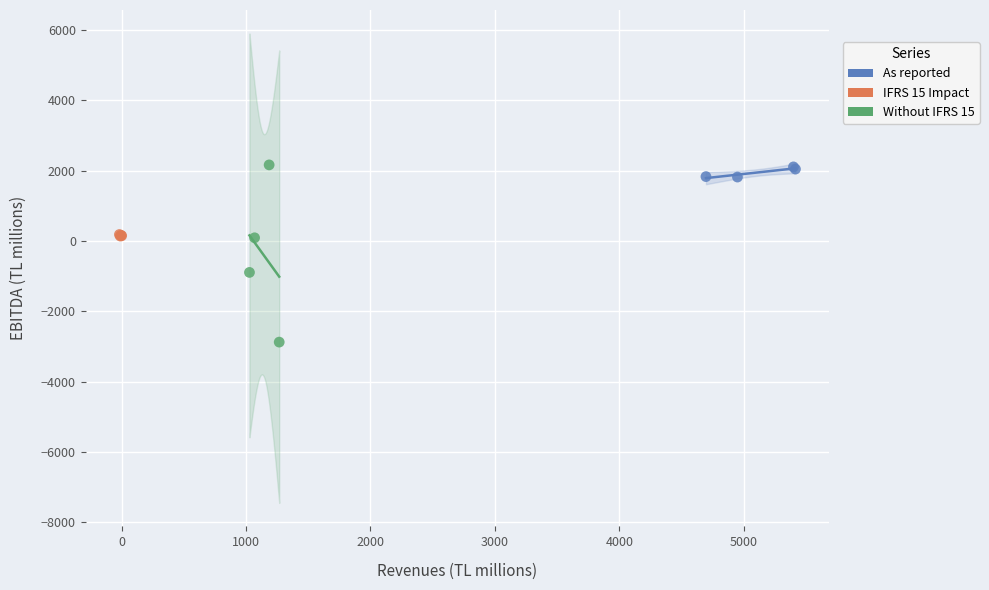

Which series contains the lowest Y value?

Without IFRS 15